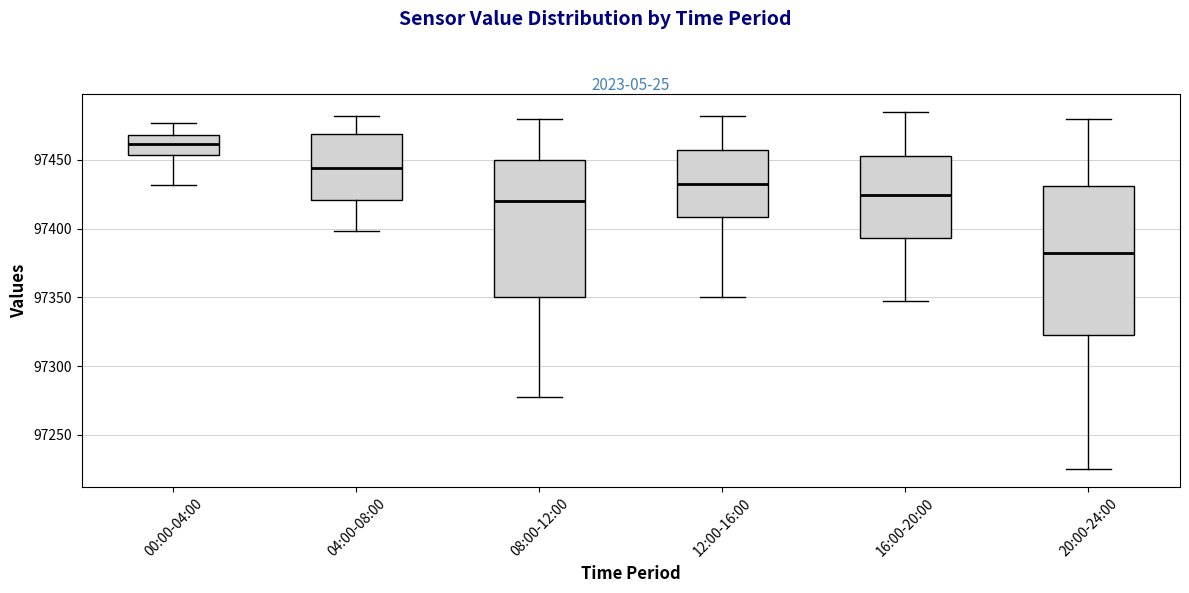

Reading left to right, read every box against the y-axis: the position of its median line, the range the box covers, and the ends of its whiskers. The values are not printed on the chart, so give them approximately, as read against the axis.

00:00-04:00: median 97460, box 97455 to 97470, whiskers 97430 to 97475
04:00-08:00: median 97445, box 97420 to 97470, whiskers 97400 to 97480
08:00-12:00: median 97420, box 97350 to 97450, whiskers 97280 to 97480
12:00-16:00: median 97435, box 97410 to 97455, whiskers 97350 to 97480
16:00-20:00: median 97425, box 97395 to 97455, whiskers 97345 to 97485
20:00-24:00: median 97385, box 97325 to 97430, whiskers 97225 to 97480